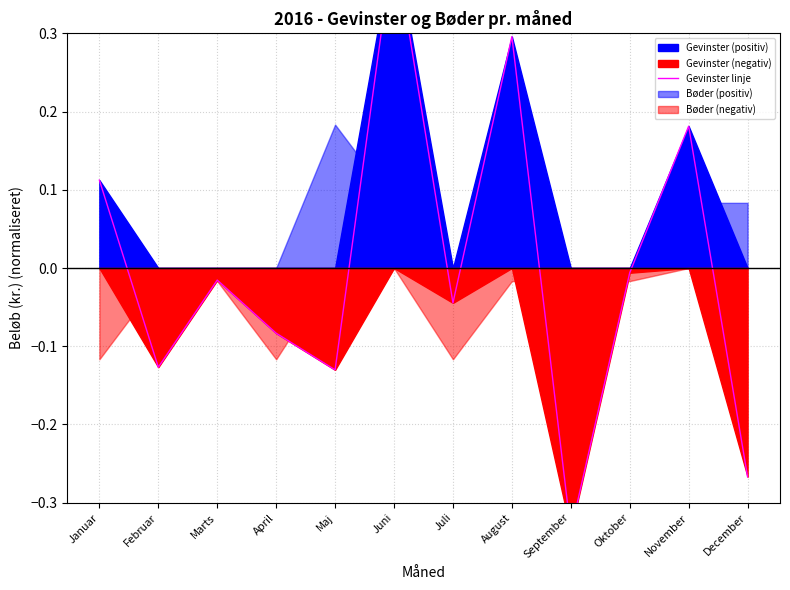

Is it true that the value at Juli is -0.1?

False